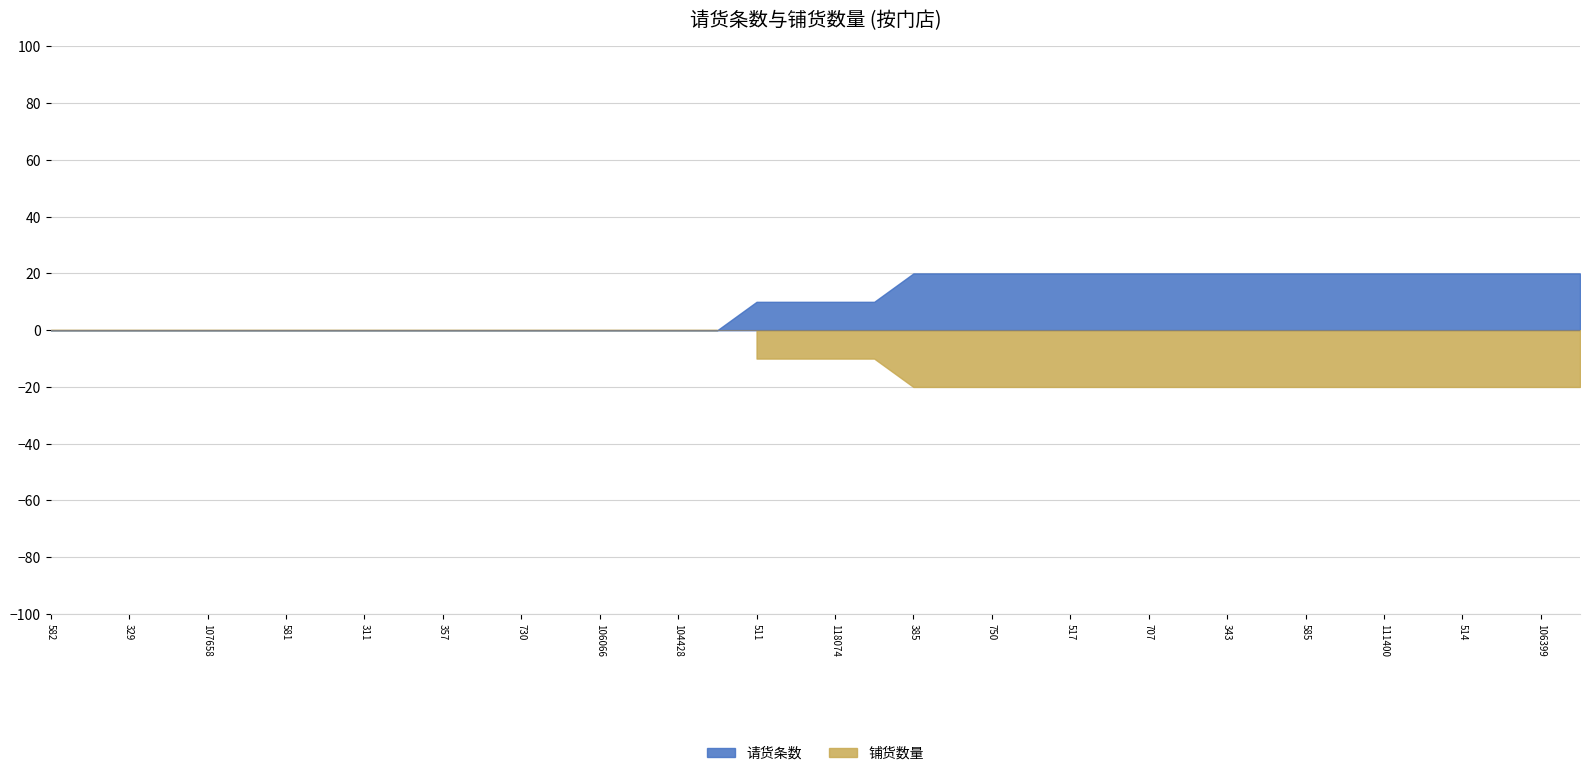

Which series has the largest range (max minus min)?

请货条数